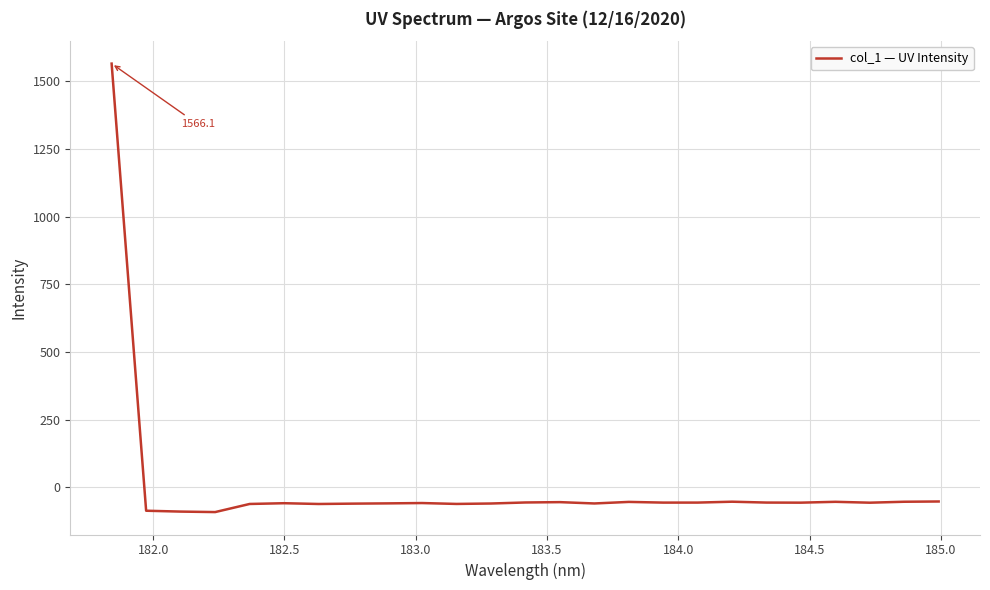

What is the smallest value displayed?

-91.9